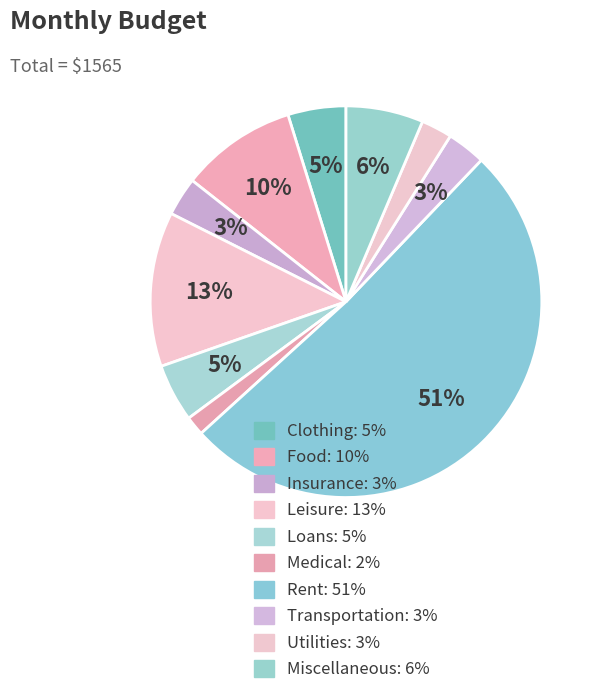

What is the majority slice?

Rent